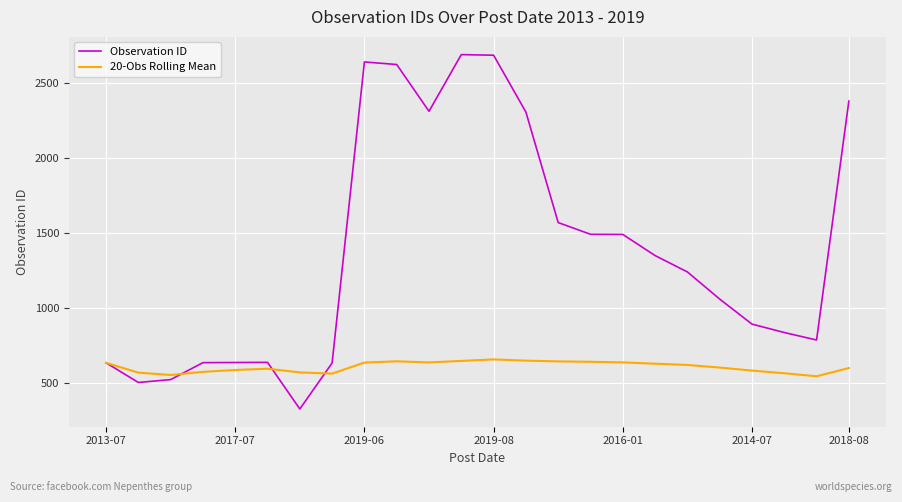

True or false: Observation ID has more than 1 interior local peaks.

True